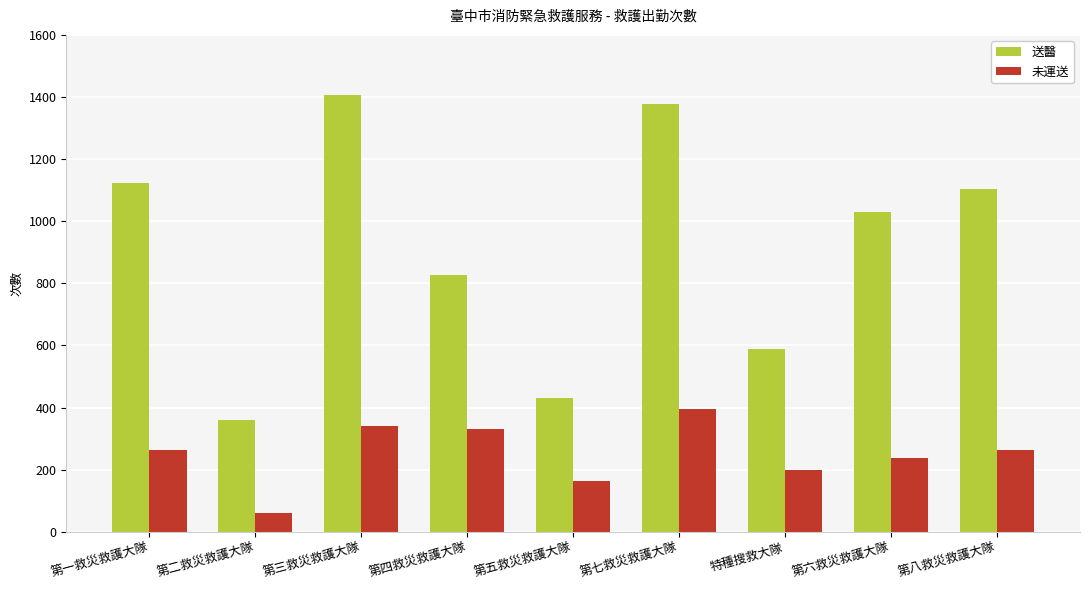

What is the average value of the 送醫 series?

917